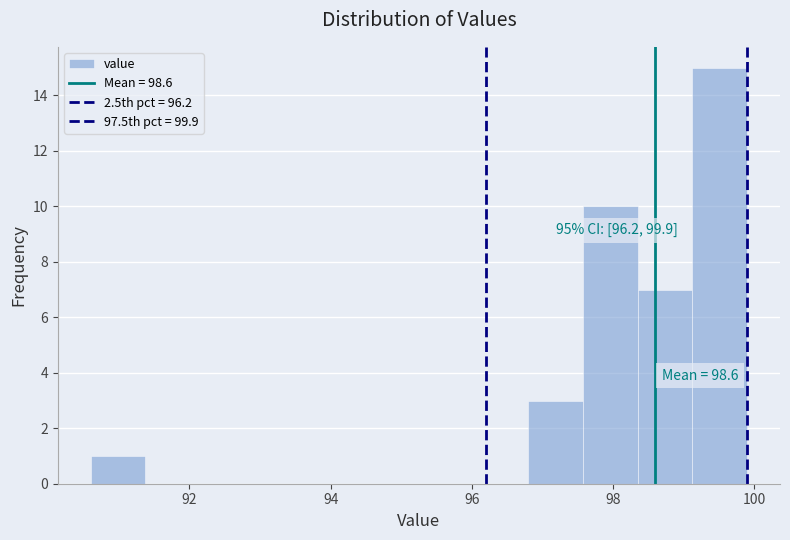

Around what value on the x-axis is the tallest bar? Give the approximate position of its centre, as read against the axis.

99.6